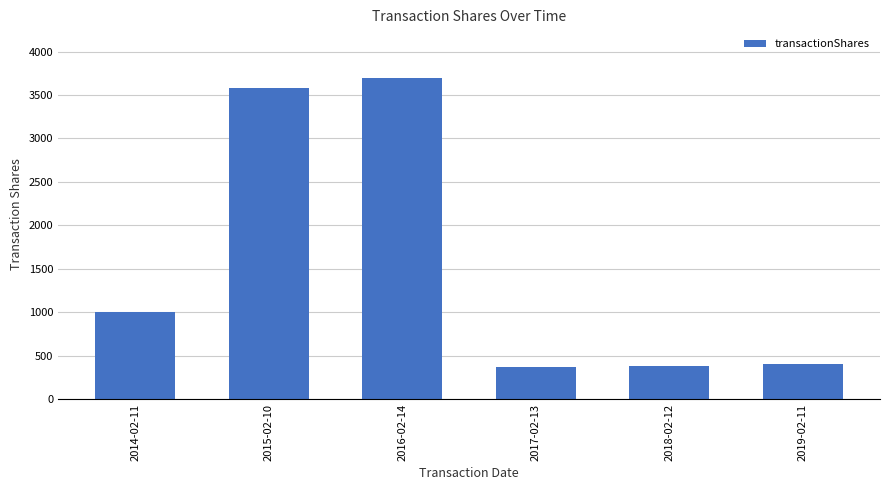

Is it true that the value at 2018-02-12 is 389?

True